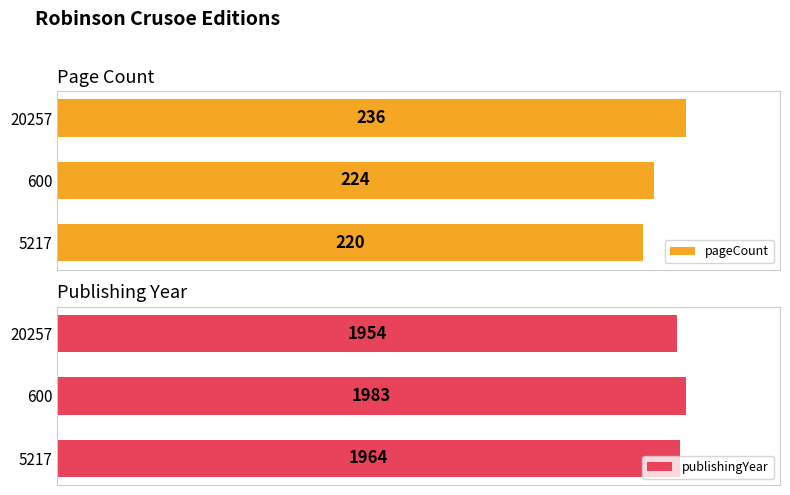

Rank the categories by publishingYear value from lowest to highest.

20257, 5217, 600